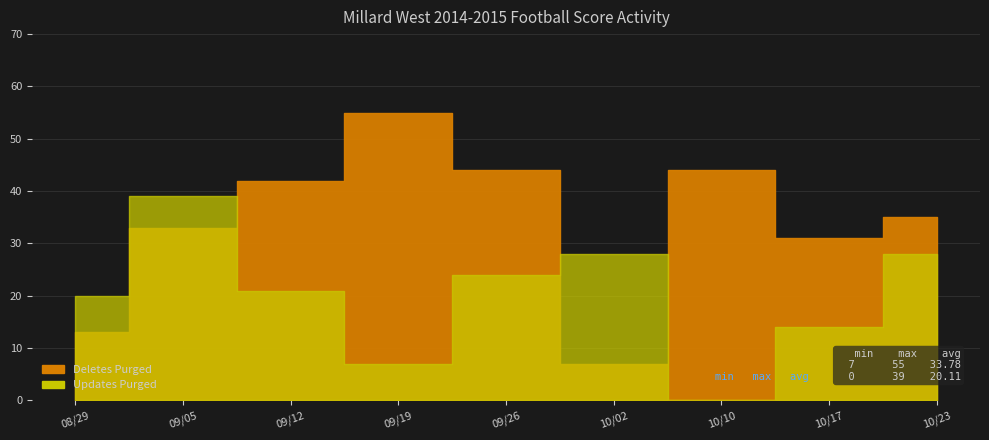

What is the total value across all series at 09/26?

68